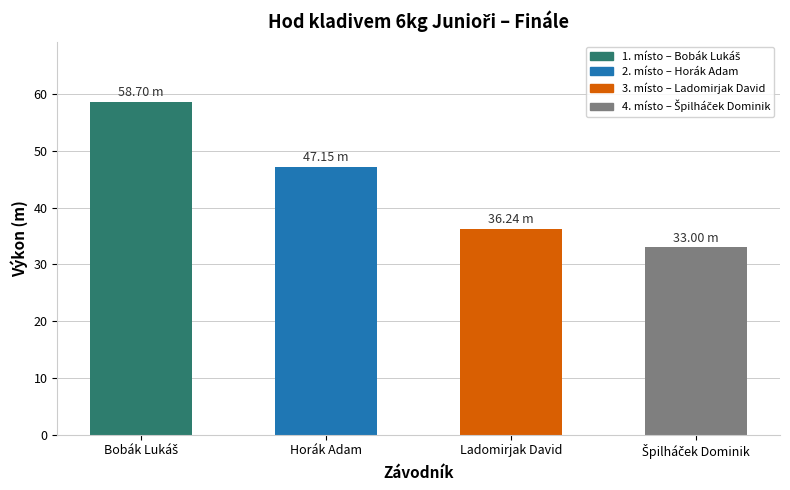

What is the difference between the second highest and second lowest values?

10.9